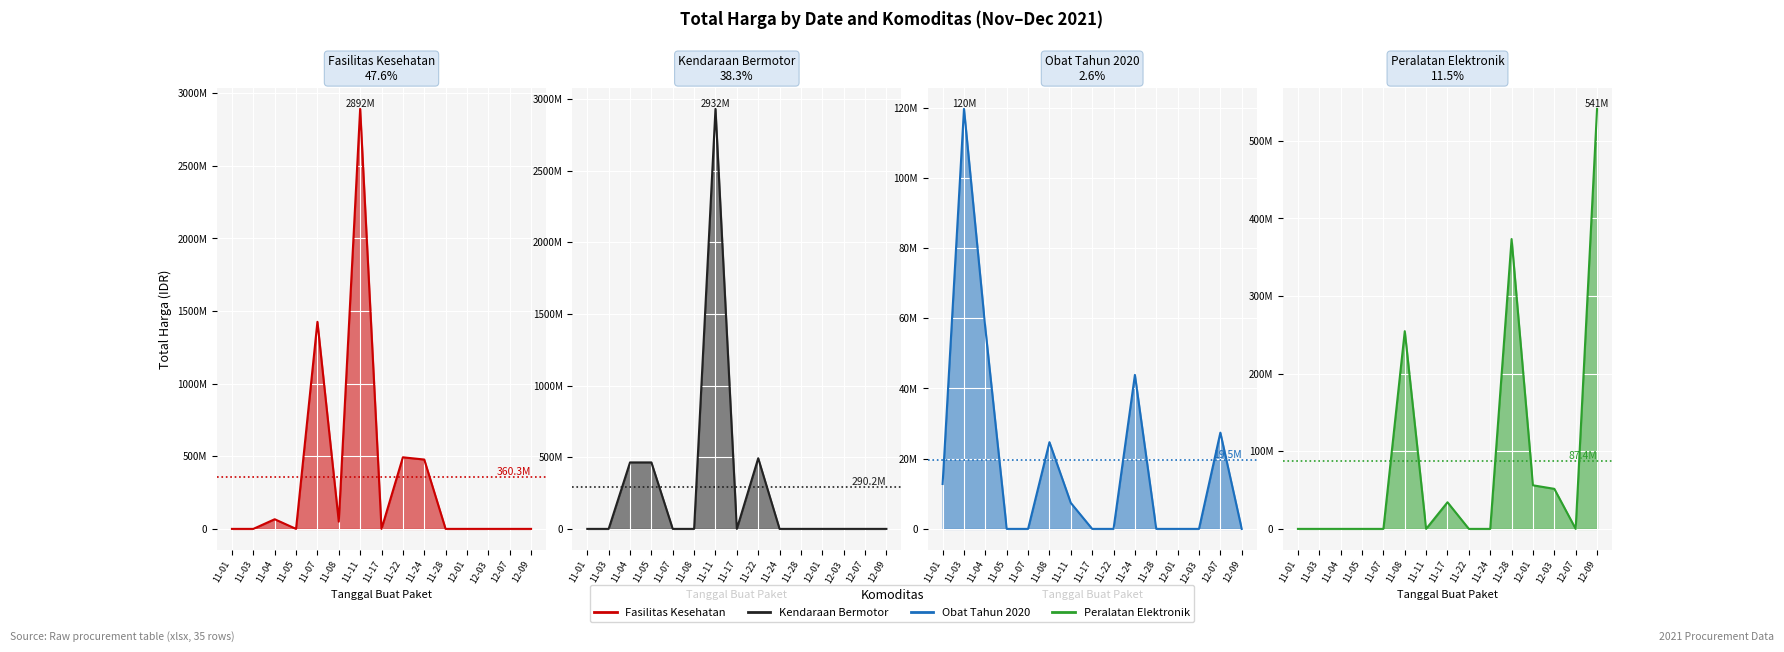

How many categories are shown in the chart?

15